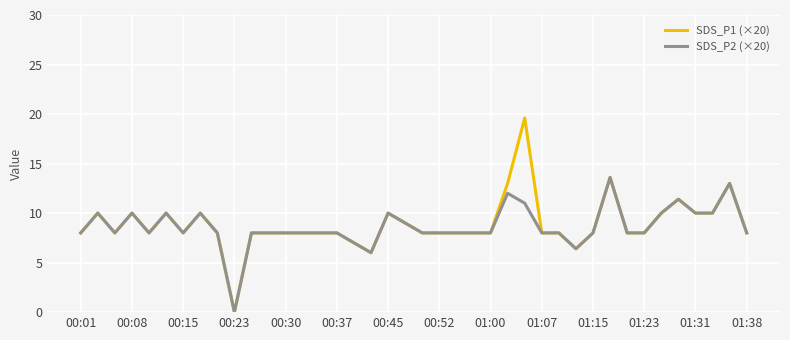

What is the highest value of the SDS_P1 (×20) series?

19.6